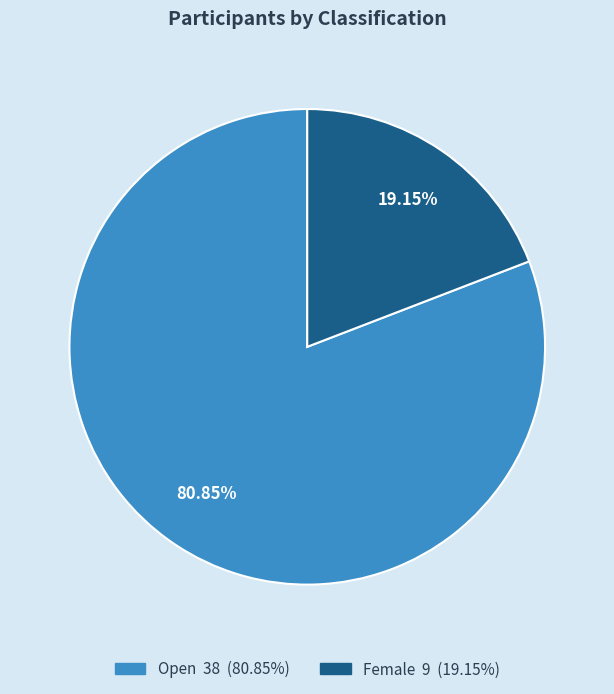

Which category has the biggest portion of the pie?

Open